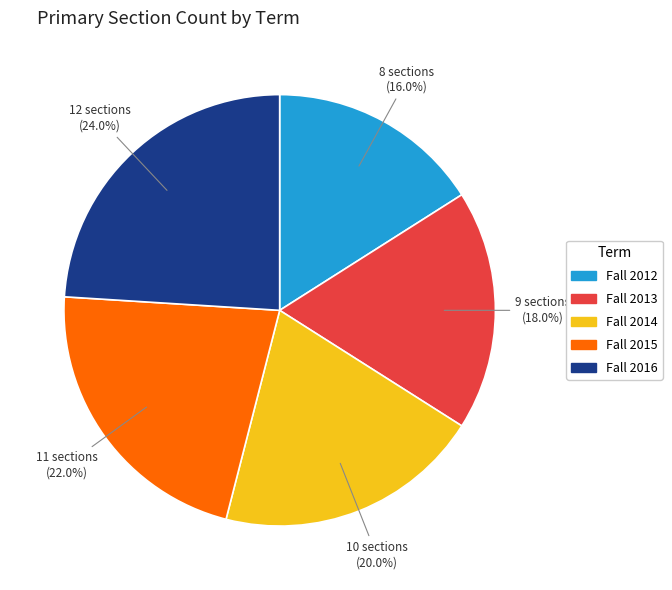

The Fall 2013 slice represents 3% of the pie. True or false?

False